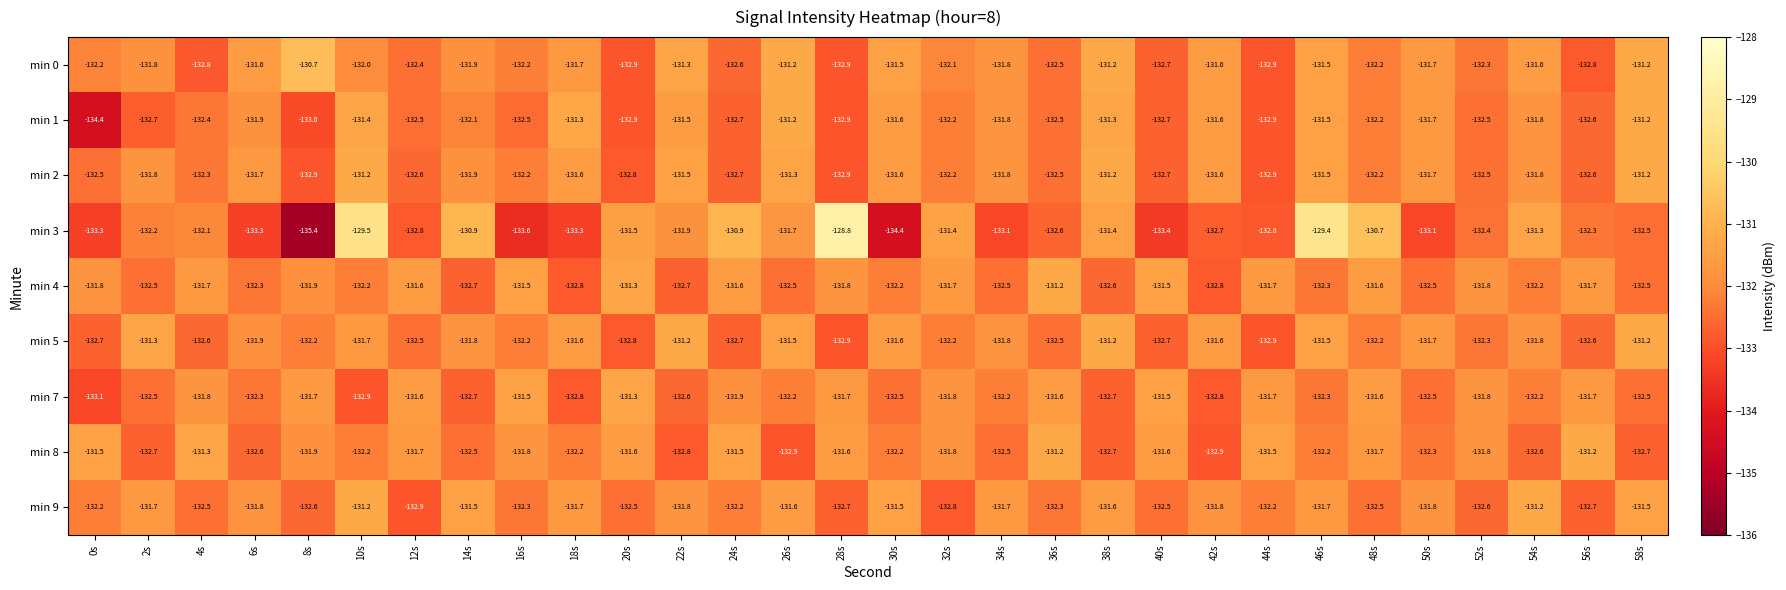

Between 8s and 30s, which series saw the biggest shift?

min 1